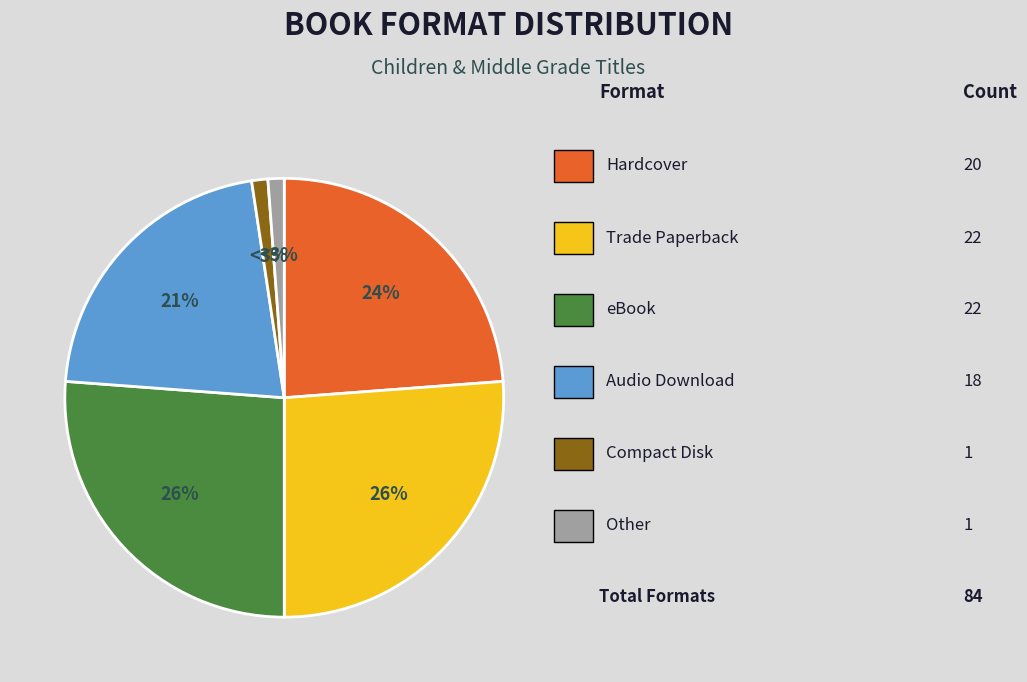

To the nearest percent, what is the difference between the eBook and Hardcover slice percentages?

2%